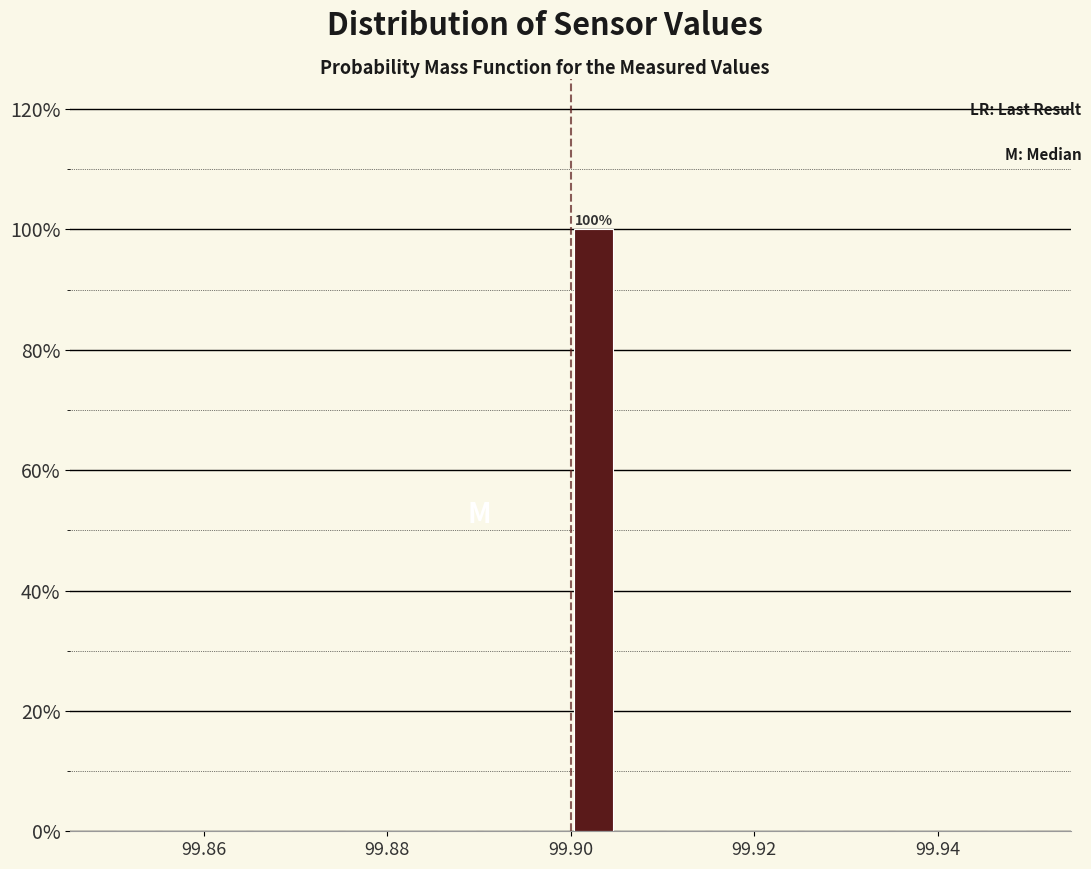

Around what value on the x-axis is the tallest bar? Give the approximate position of its centre, as read against the axis.

99.902